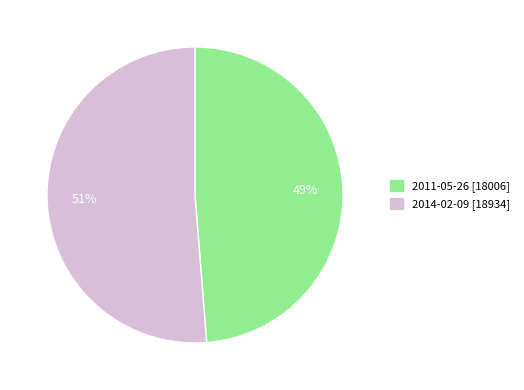

Count the number of slices in the pie.

2